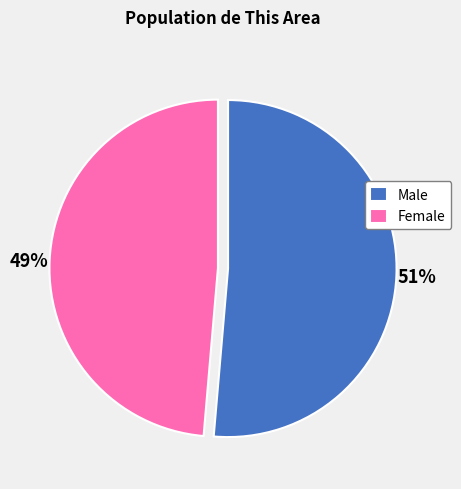

Between Female and Male, which is larger?

Male